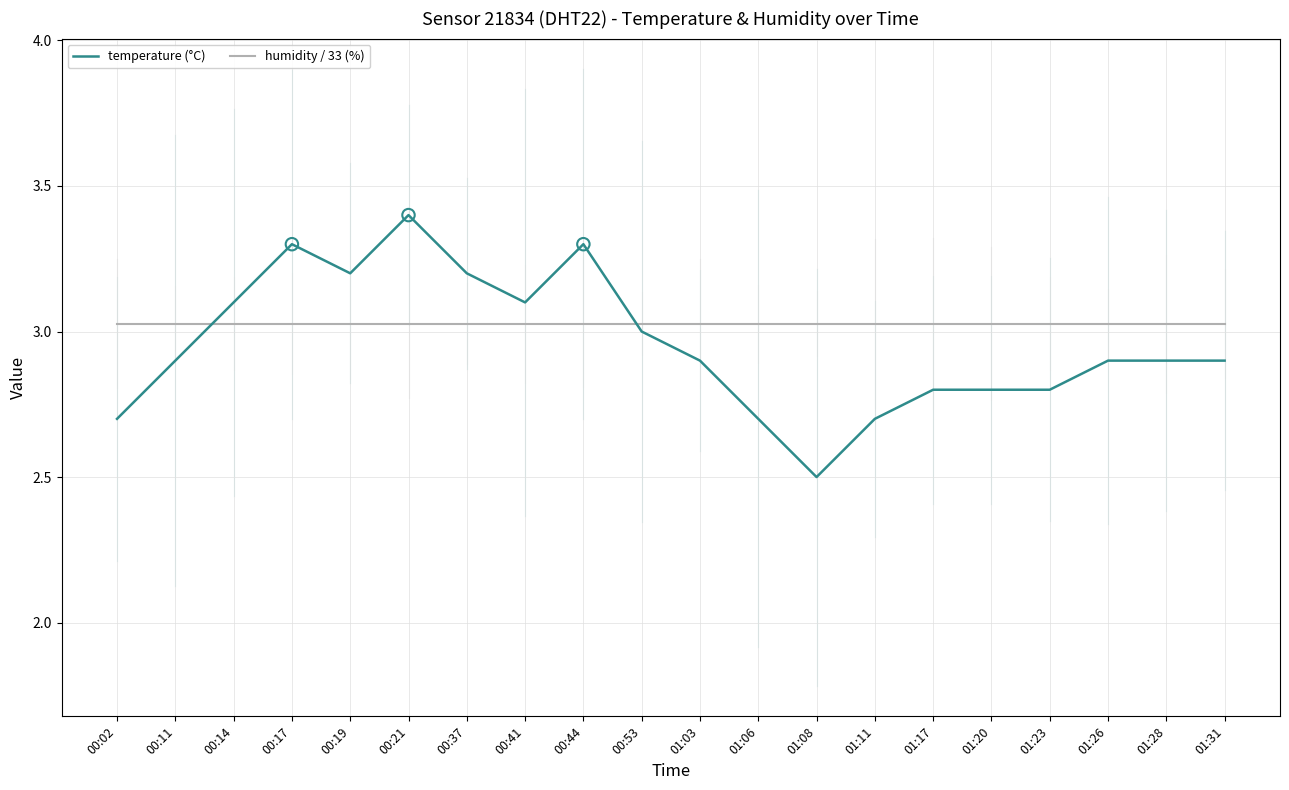

What is the difference between the highest and lowest values at 00:02?

0.3